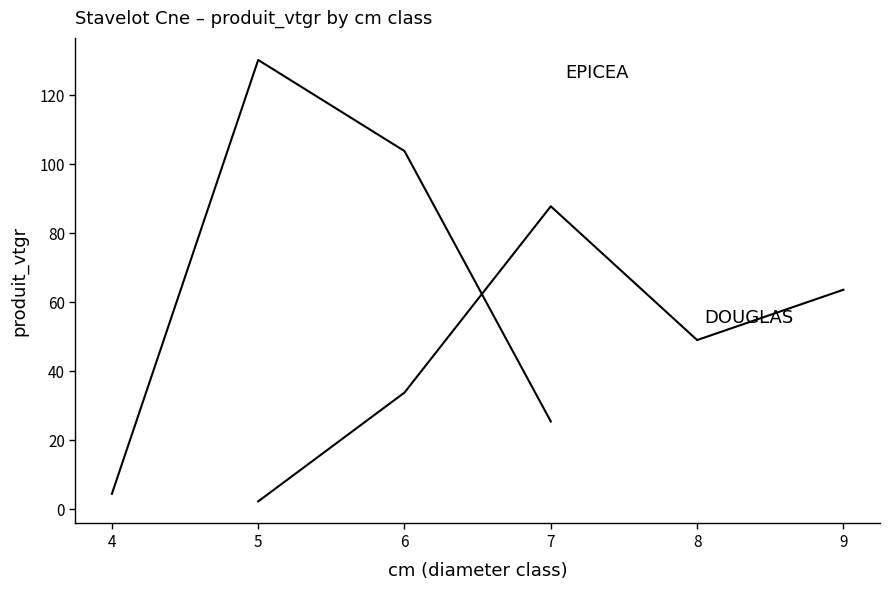

The value of EPICEA at 9 is 2.0. True or false?

False